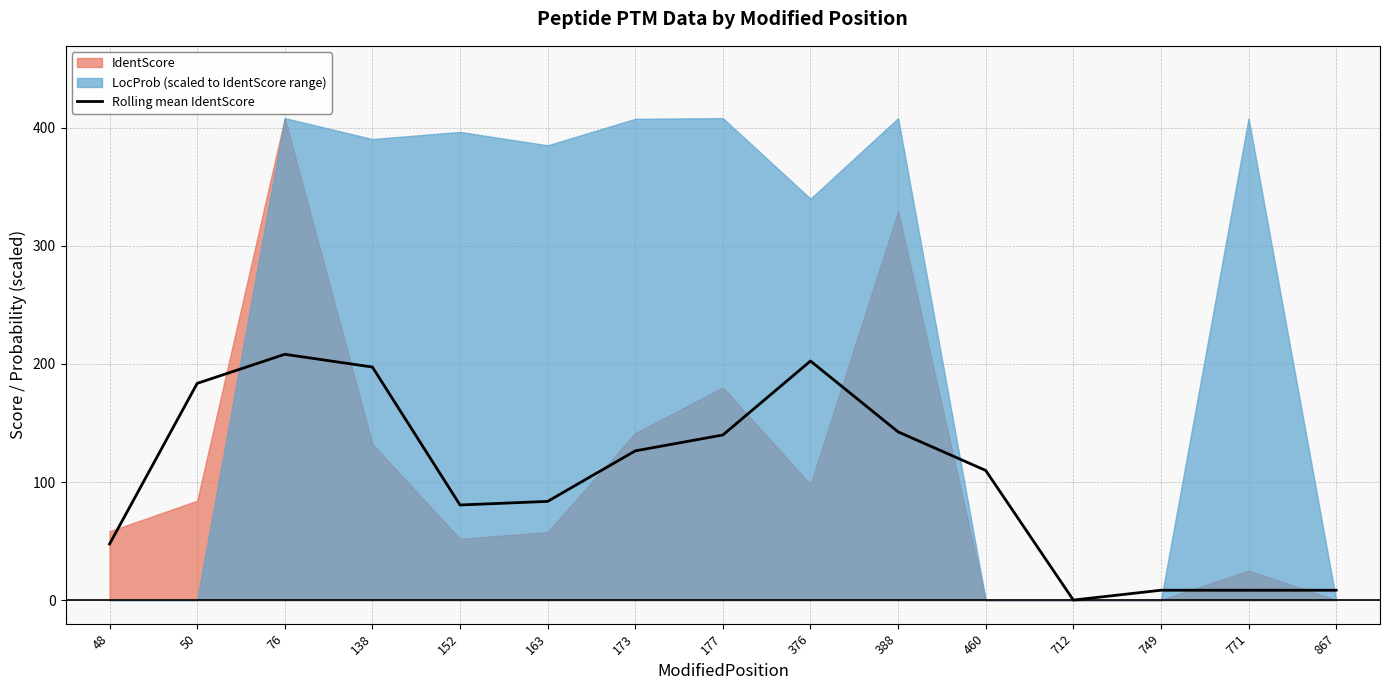

What is the highest value of the Rolling mean IdentScore series?

208.2